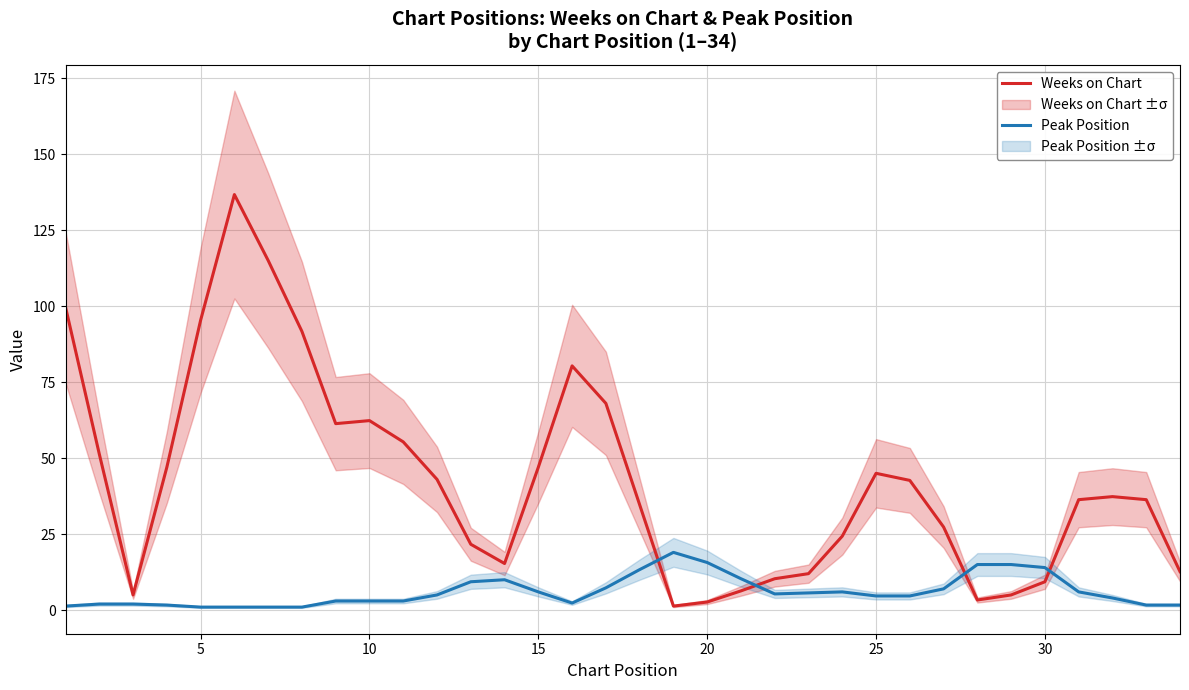

What is the maximum value for Weeks on Chart?

136.7